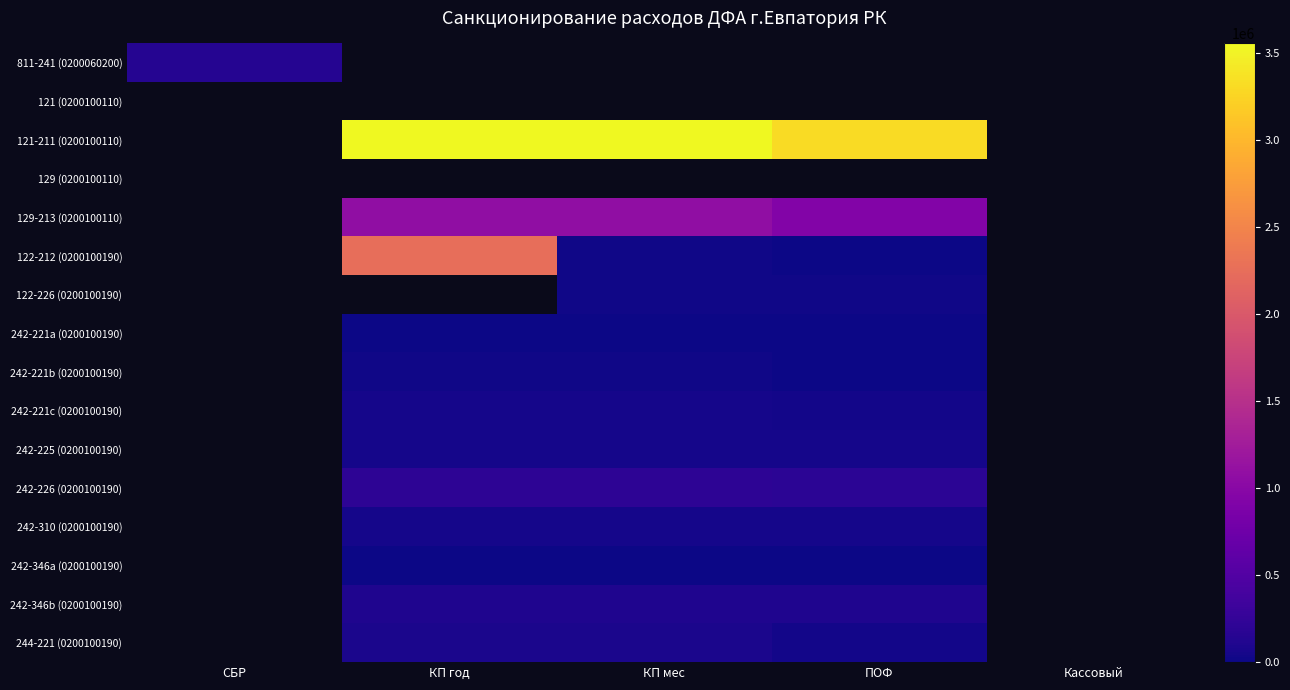

Between ПОФ and КП мес, which is larger?

ПОФ